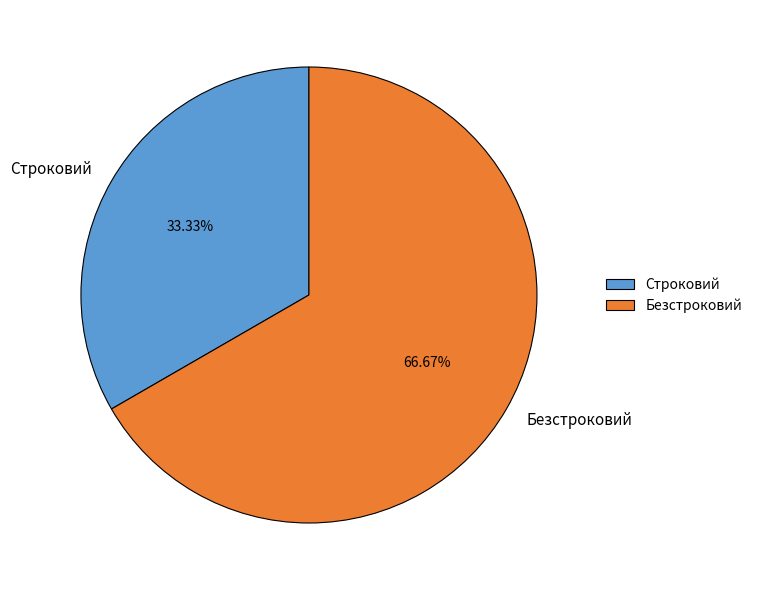

To the nearest percent, what percentage of the pie is Строковий?

33%